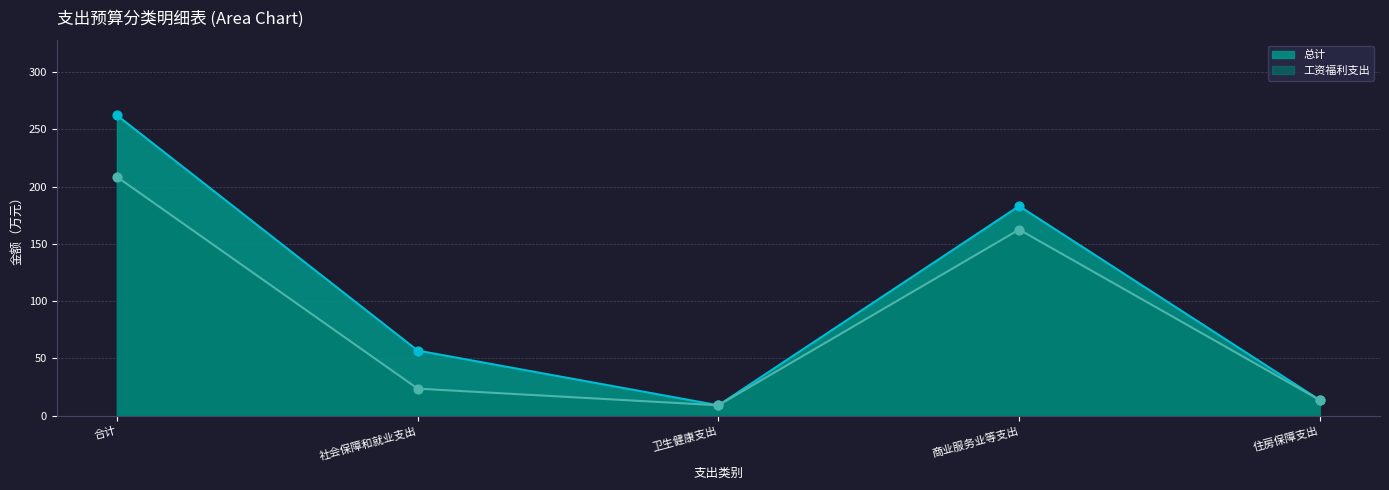

At which category is the sum across all series the highest?

合计